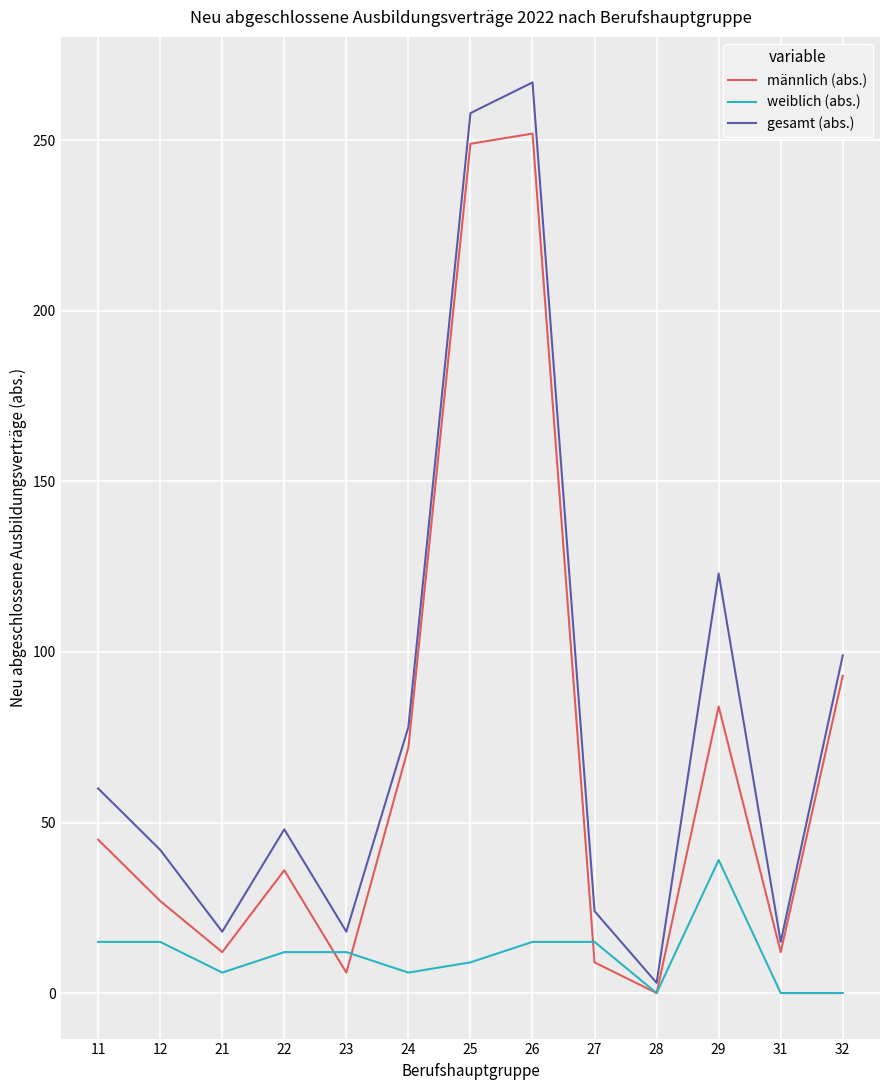

The value of gesamt (abs.) at 24 is 130. True or false?

False